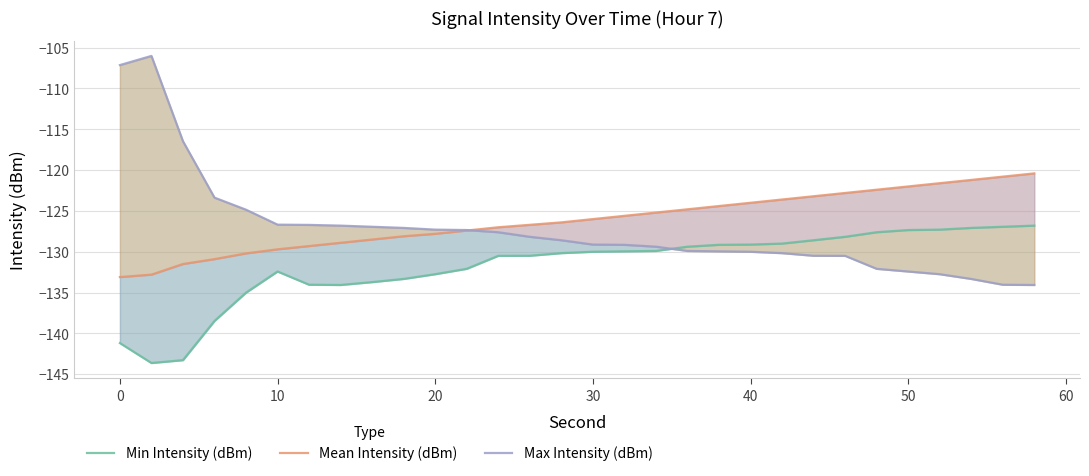

What is the average value of the Max Intensity (dBm) series?

-127.3